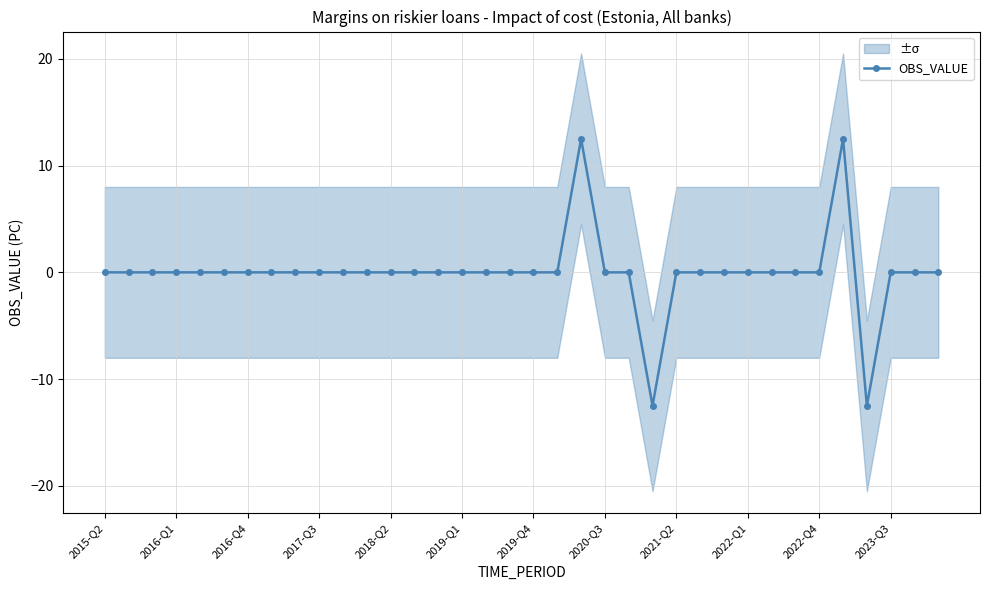

What is the lowest value of the OBS_VALUE series?

-12.5